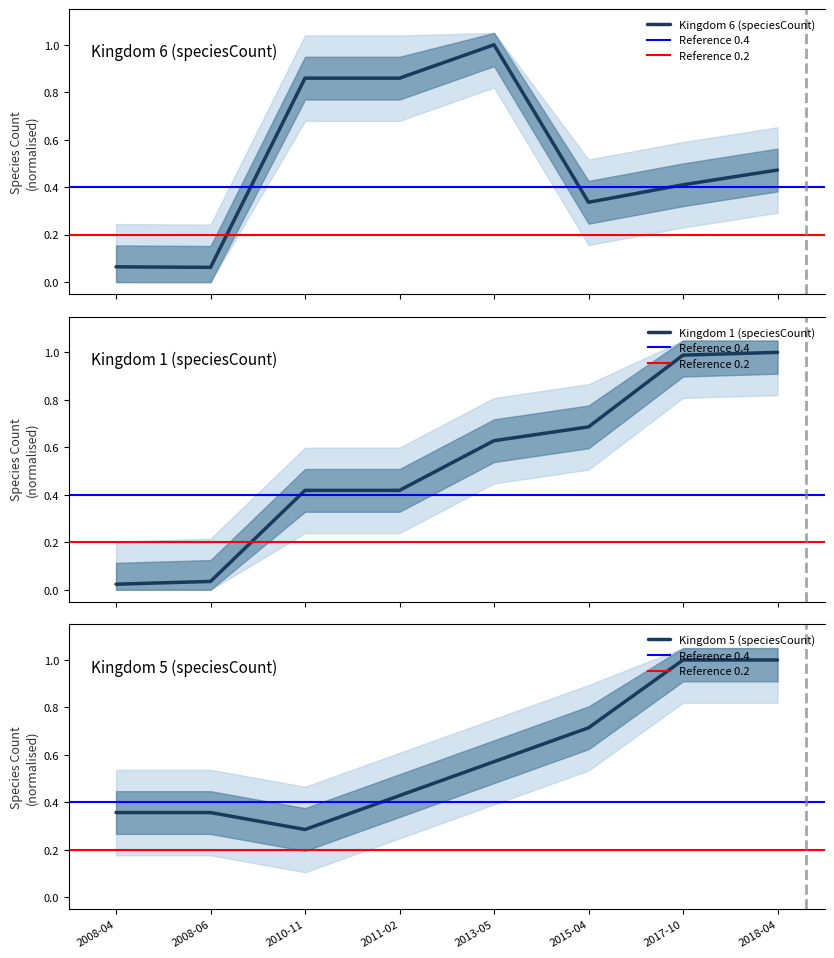

What position from the left is 2008-06?

2